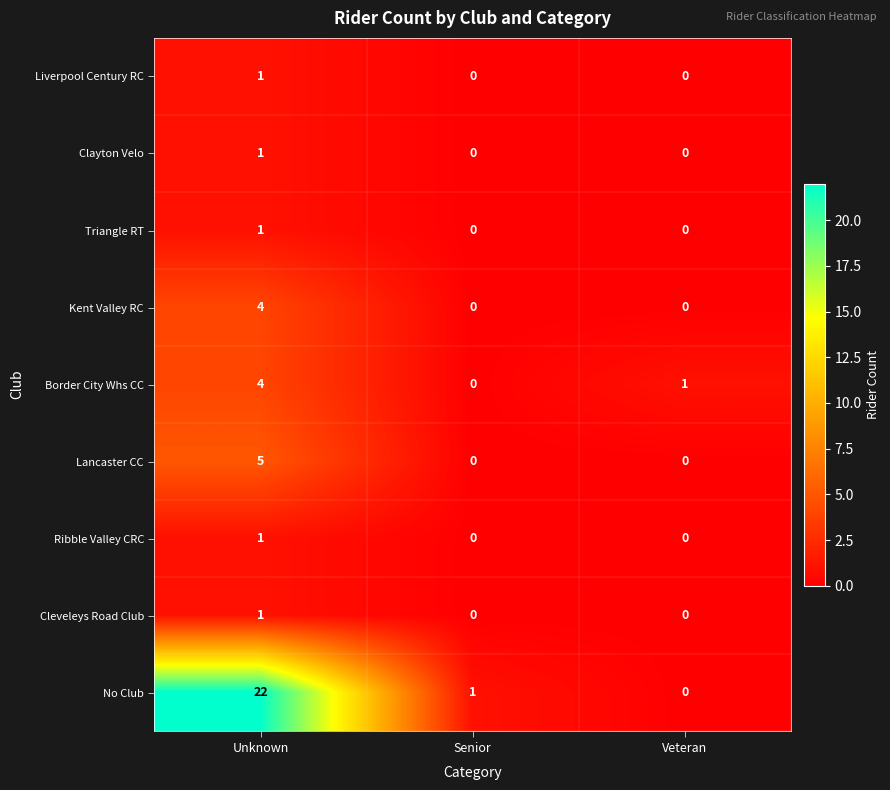

List the labels in order of No Club value, largest first.

Unknown, Senior, Veteran